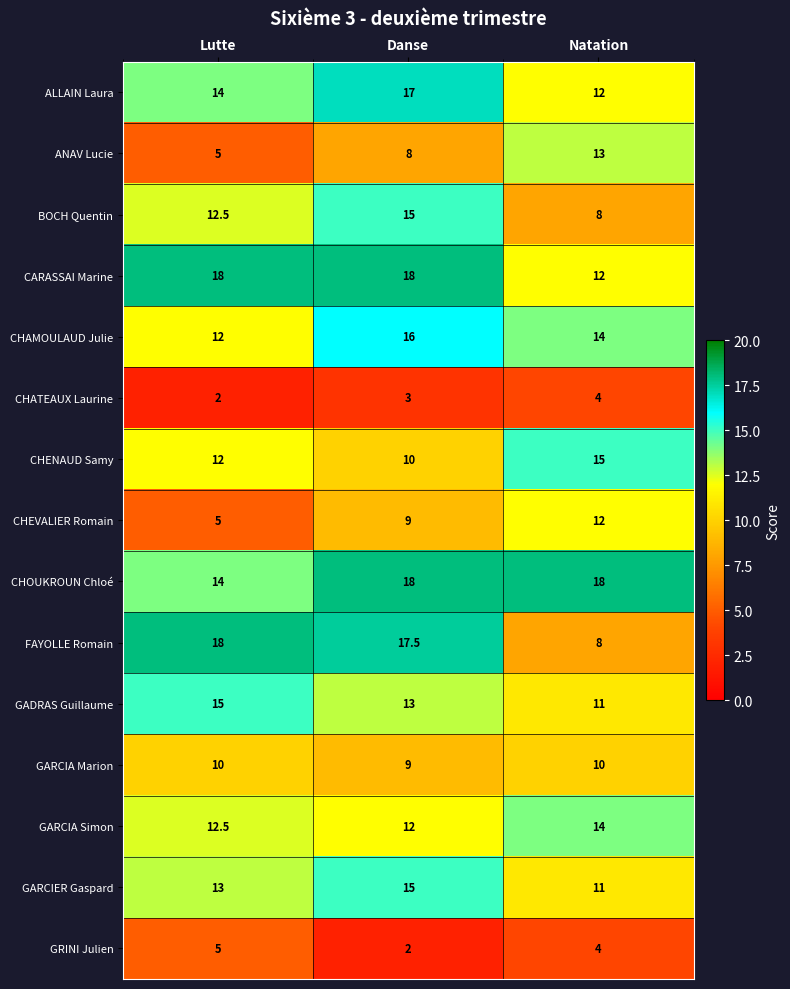

Between Danse and Natation, which series saw the biggest shift?

FAYOLLE Romain